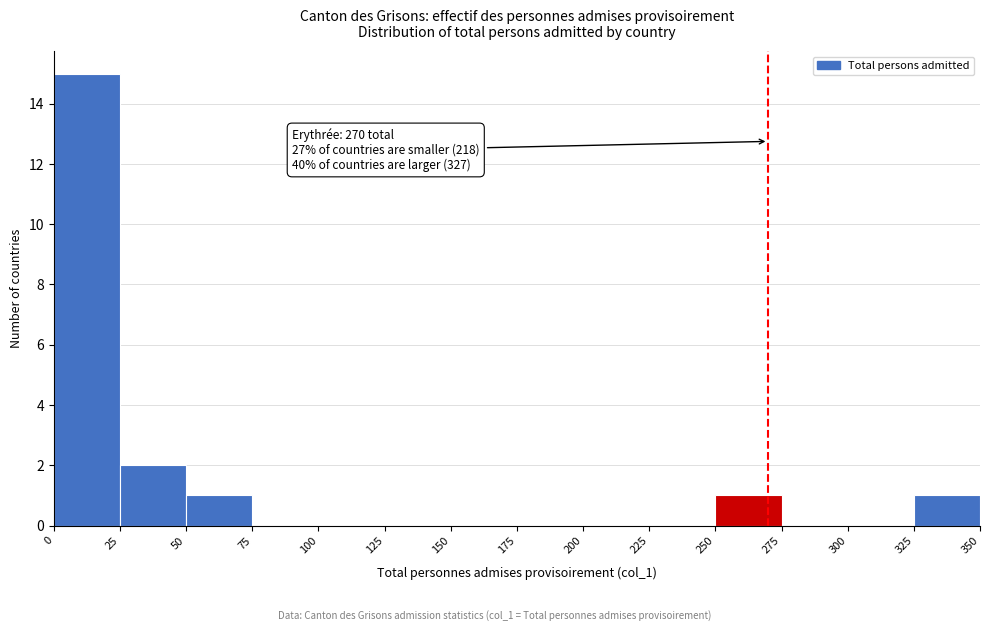

Over which range of the x-axis is the bar tallest?

0 to 25